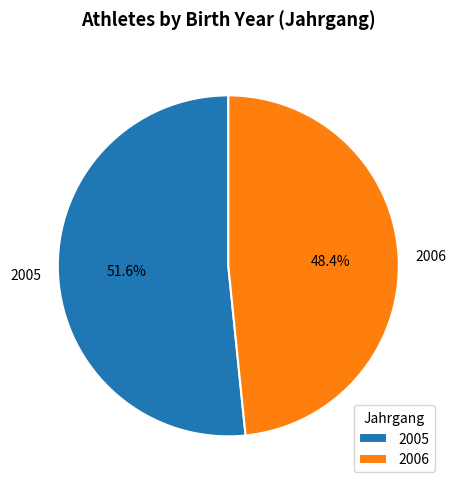

Between 2005 and 2006, which is larger?

2005